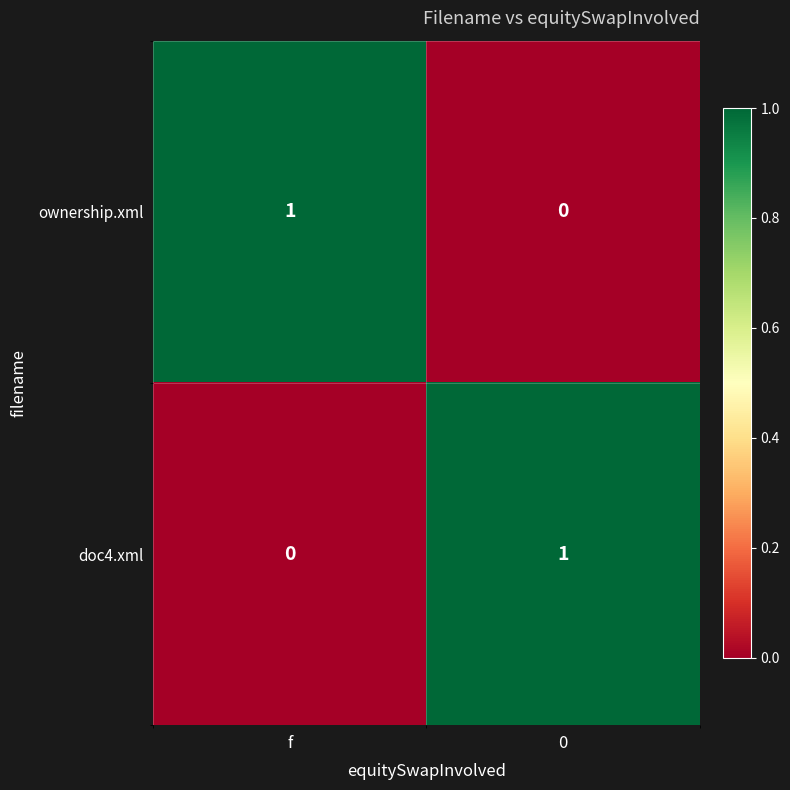

Reading left to right, extract all data points from this chart.

ownership.xml: 1	0
doc4.xml: 0	1